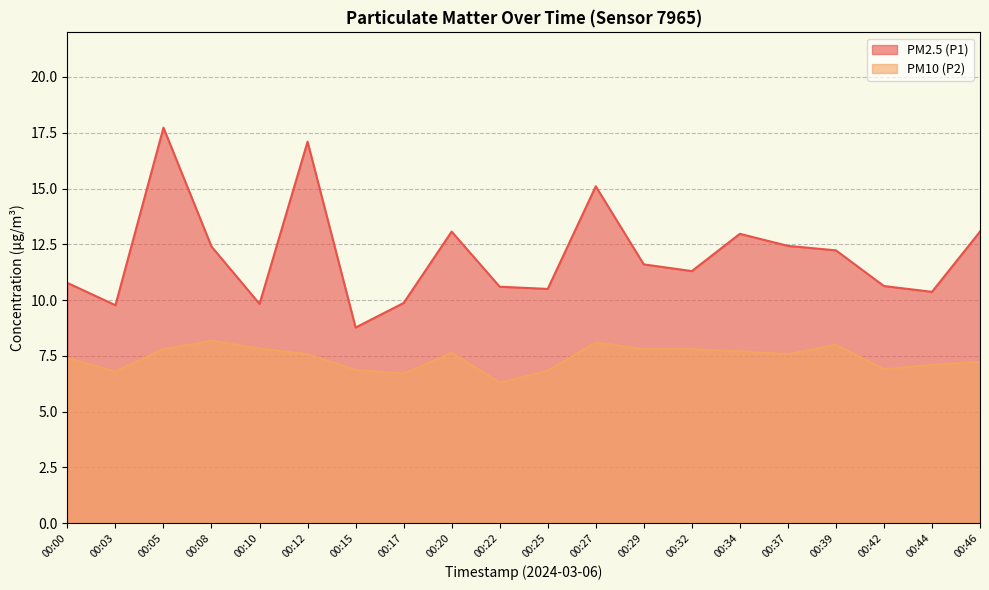

The PM2.5 (P1) series shows 3.6 at 00:05. True or false?

False